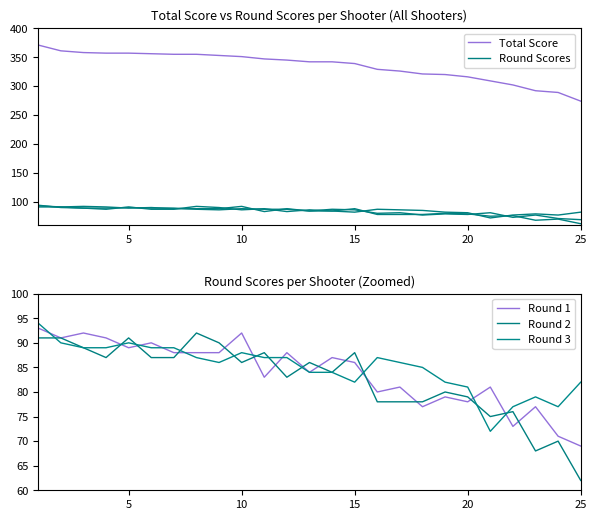

True or false: Round 2 has a value of 23 at 7.

False